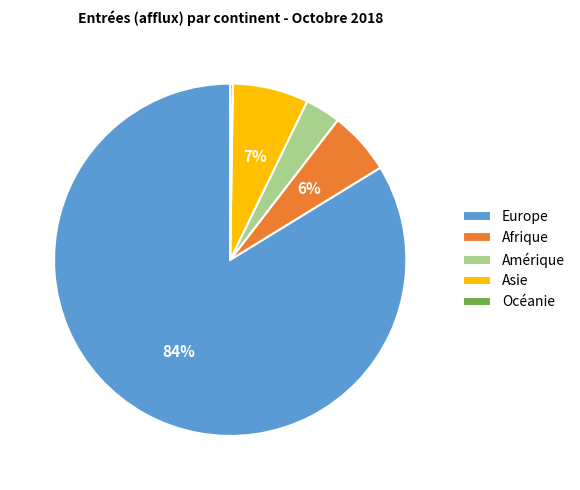

Which has a higher value, Afrique or Amérique?

Afrique